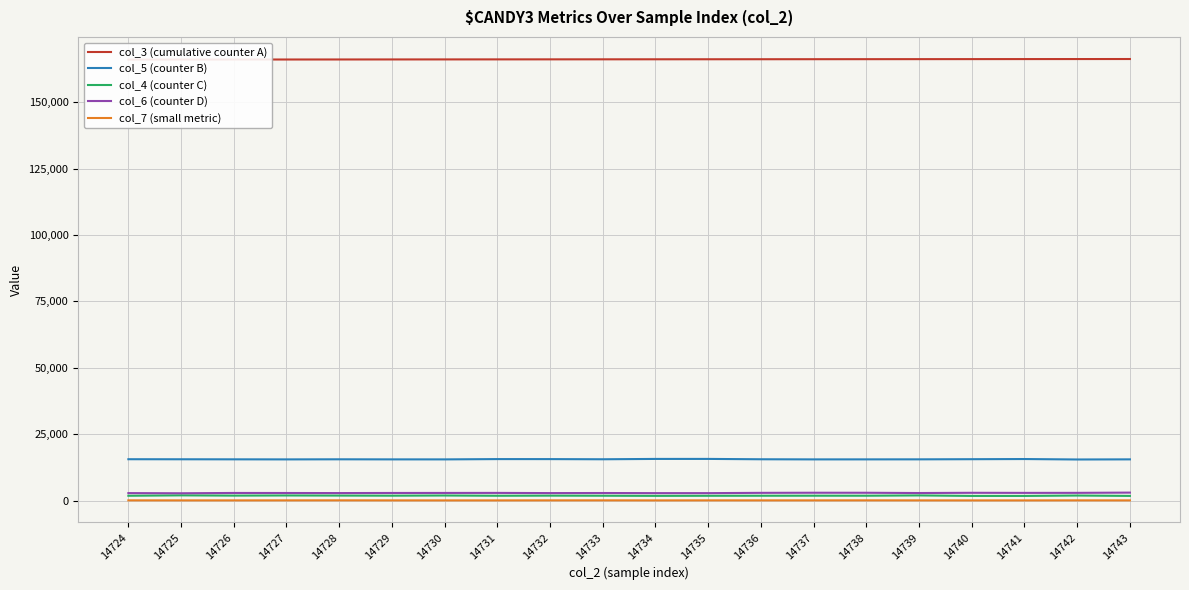

In col_6 (counter D), how many points are higher than both neighbors (excluding endpoints)?

5